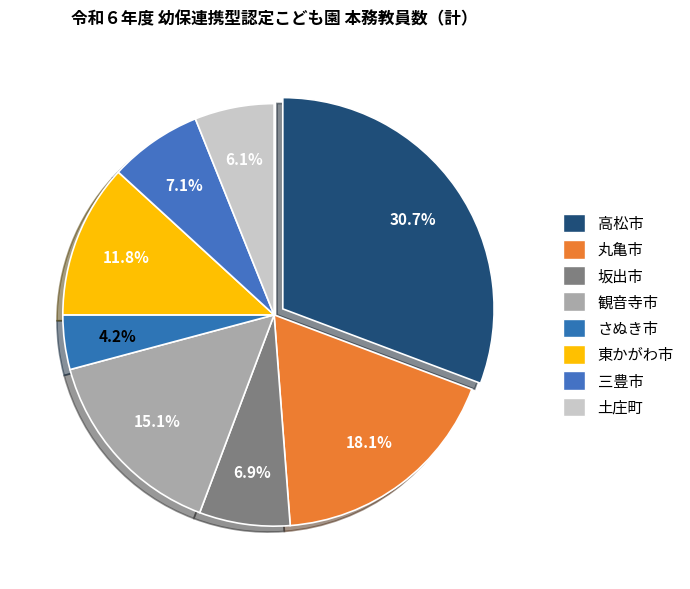

What is the smallest slice in the pie chart?

さぬき市